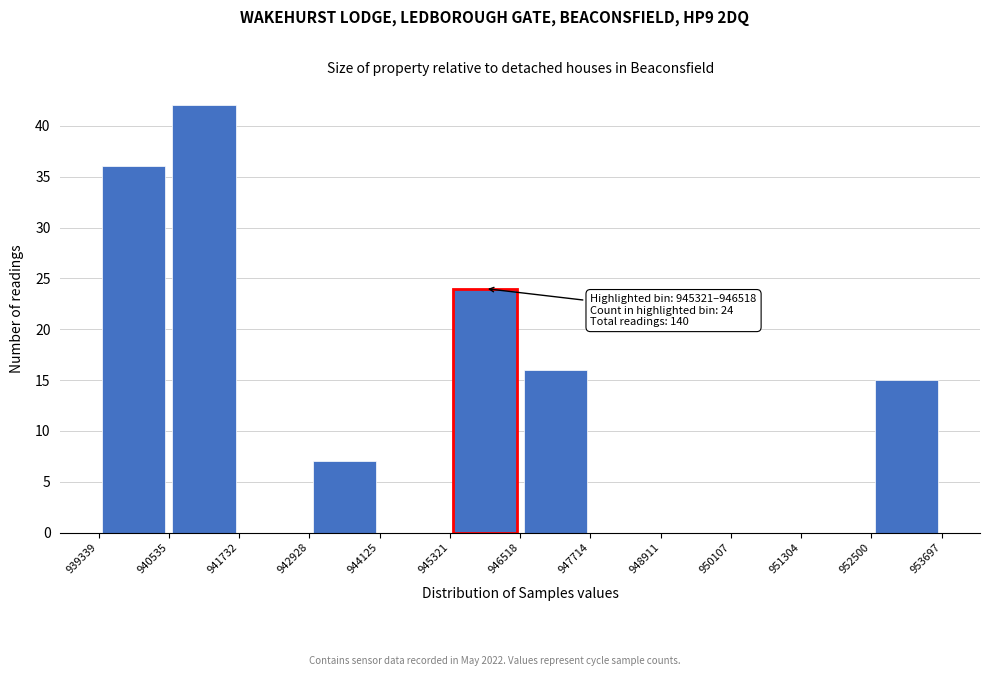

Which range on the x-axis has the tallest bar?

940535 to 941732